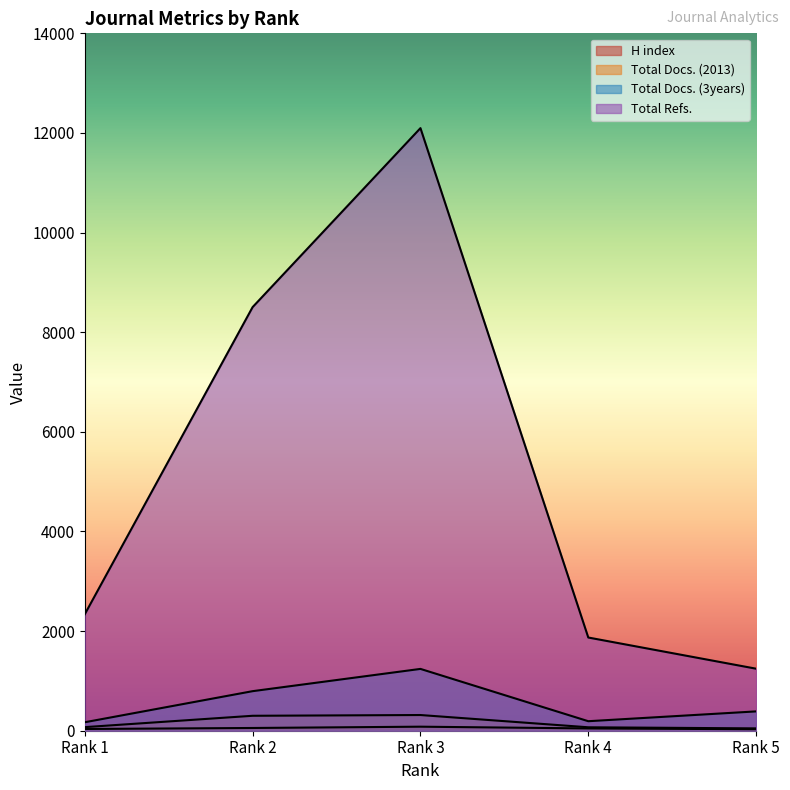

What is the total value across all series at Rank 3?

13734